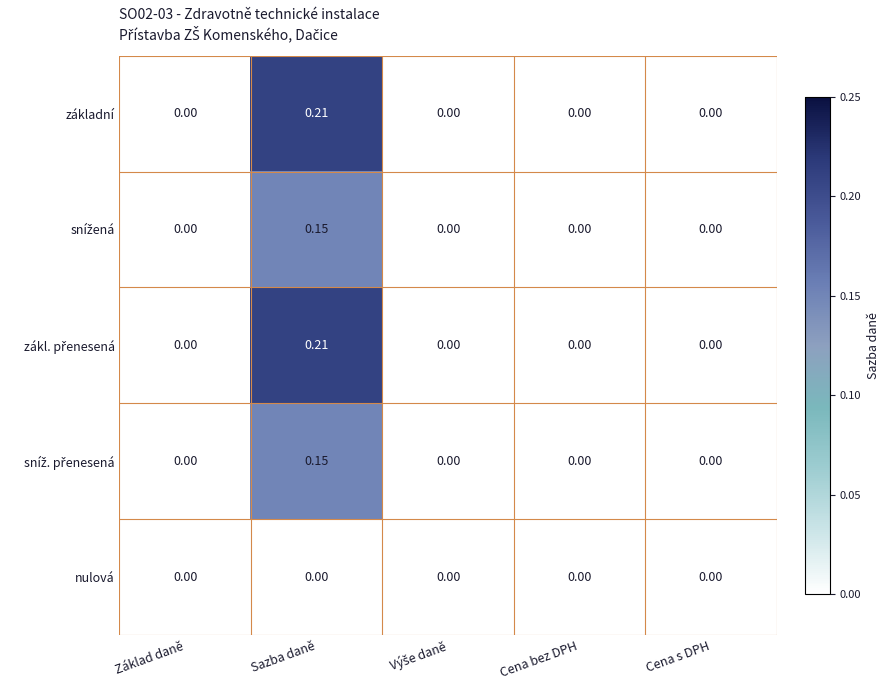

Count the number of data series in this chart.

5